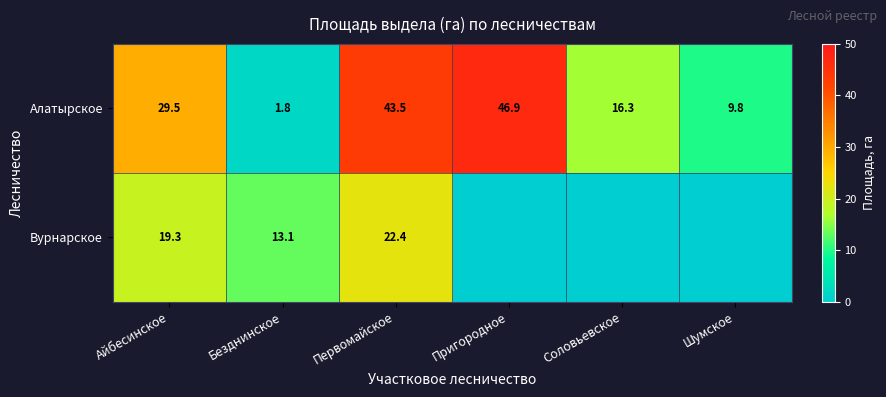

The value of Алатырское at Безднинское is 2.6. True or false?

False